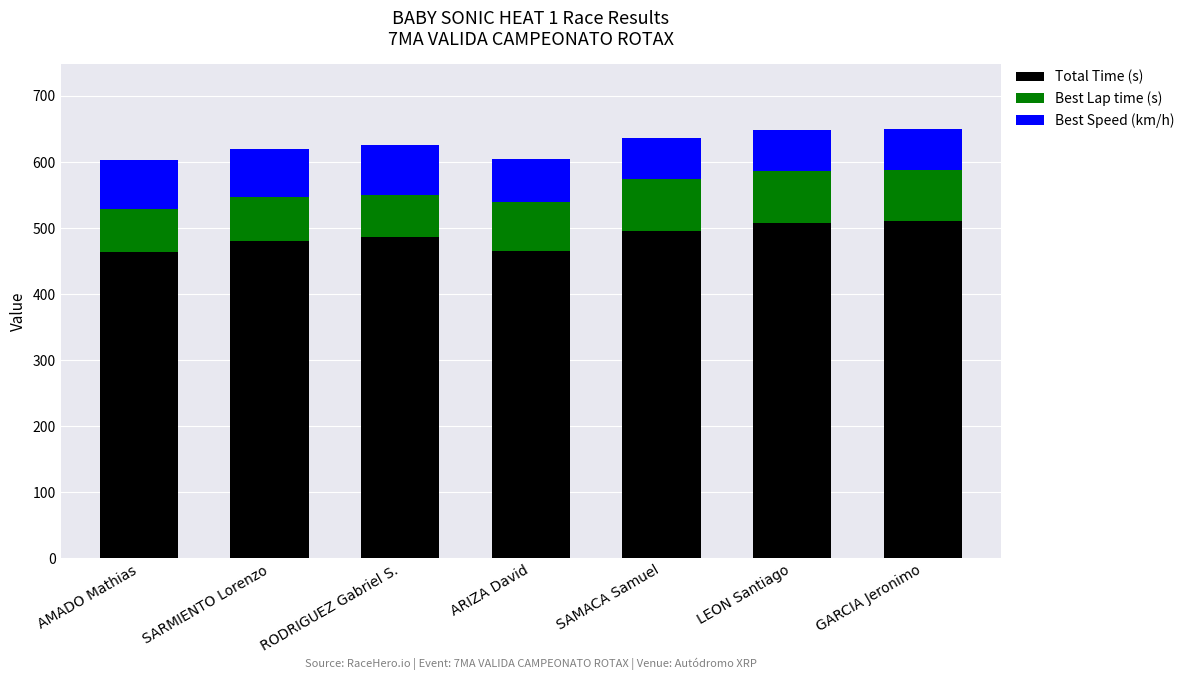

Are the bars grouped side by side (vs. stacked)?

No